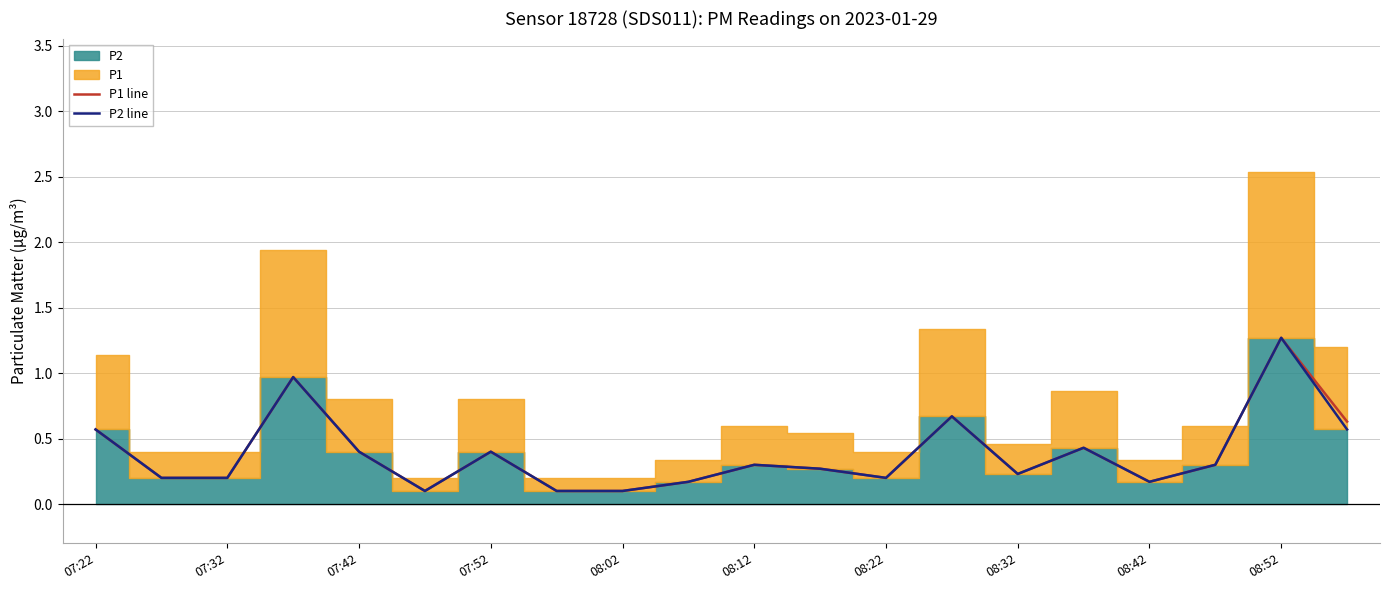

True or false: P1 line has a value of 1.3 at 08:52.

True